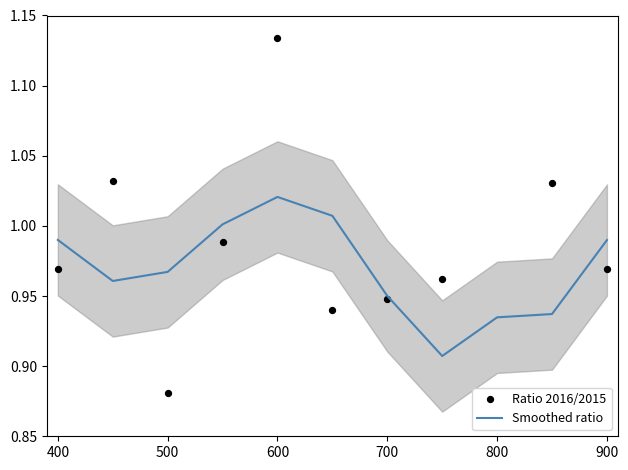

At how many categories does at least one series exceed 0?

11